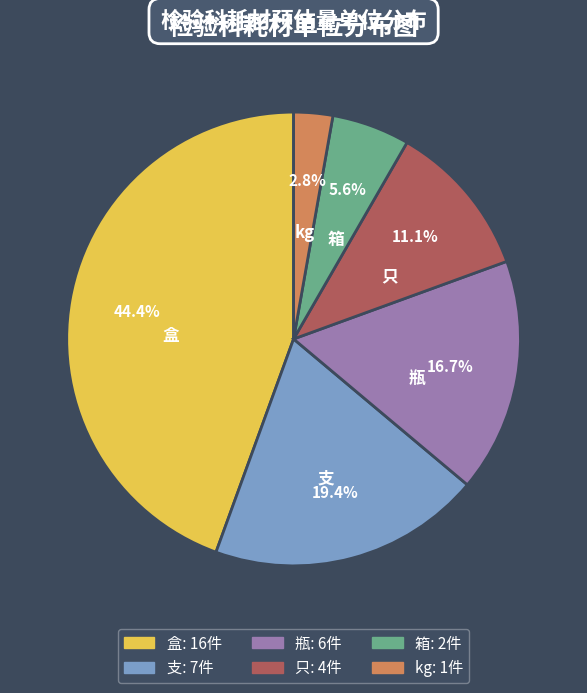

To the nearest percent, what is the average slice percentage?

17%